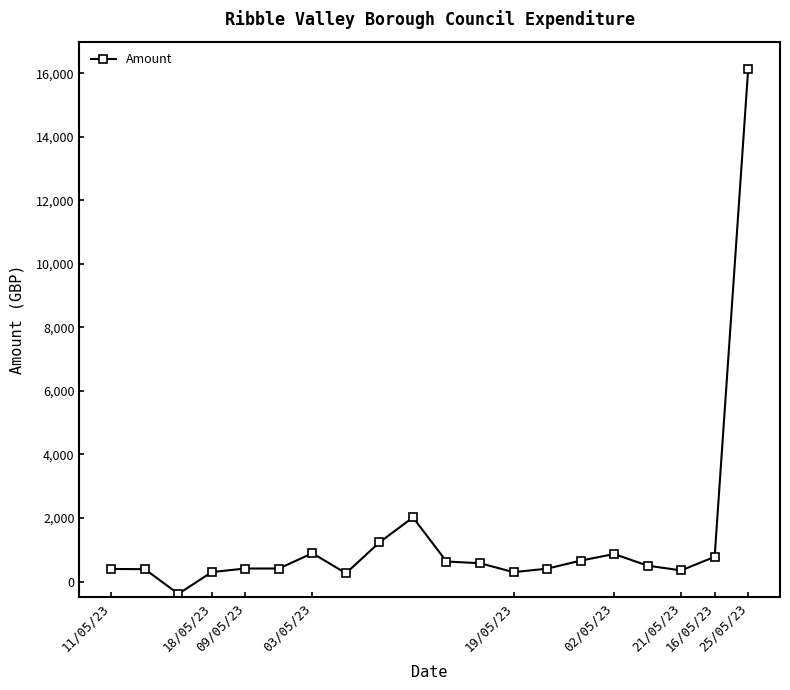

What is the maximum value shown in the chart?

16125.0